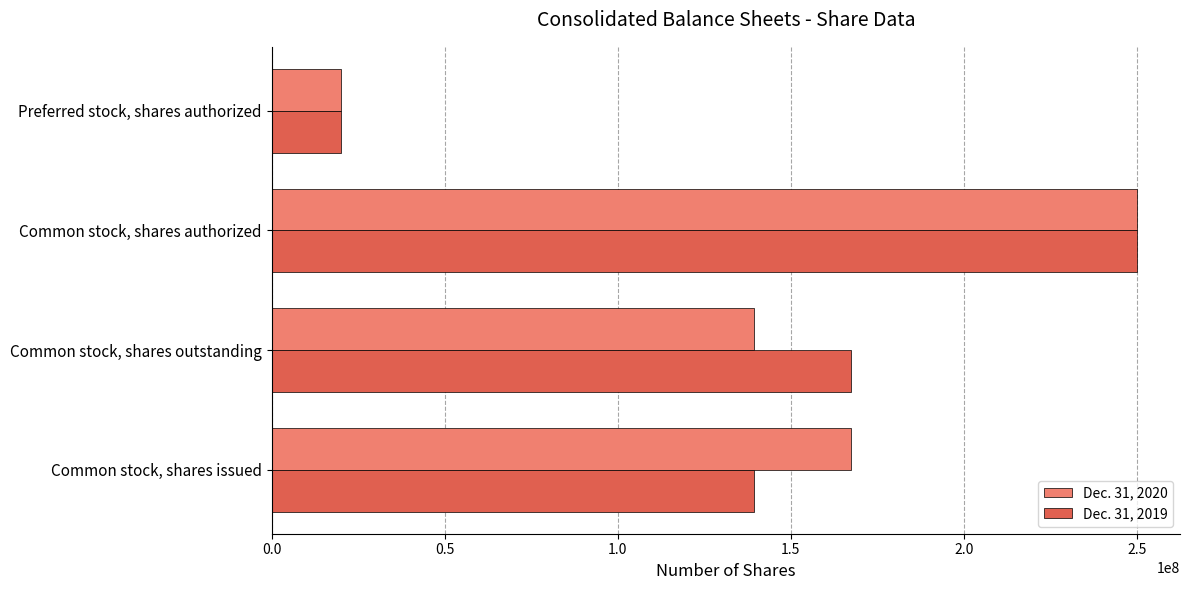

The Dec. 31, 2020 series shows 139526000 at Common stock, shares outstanding. True or false?

True